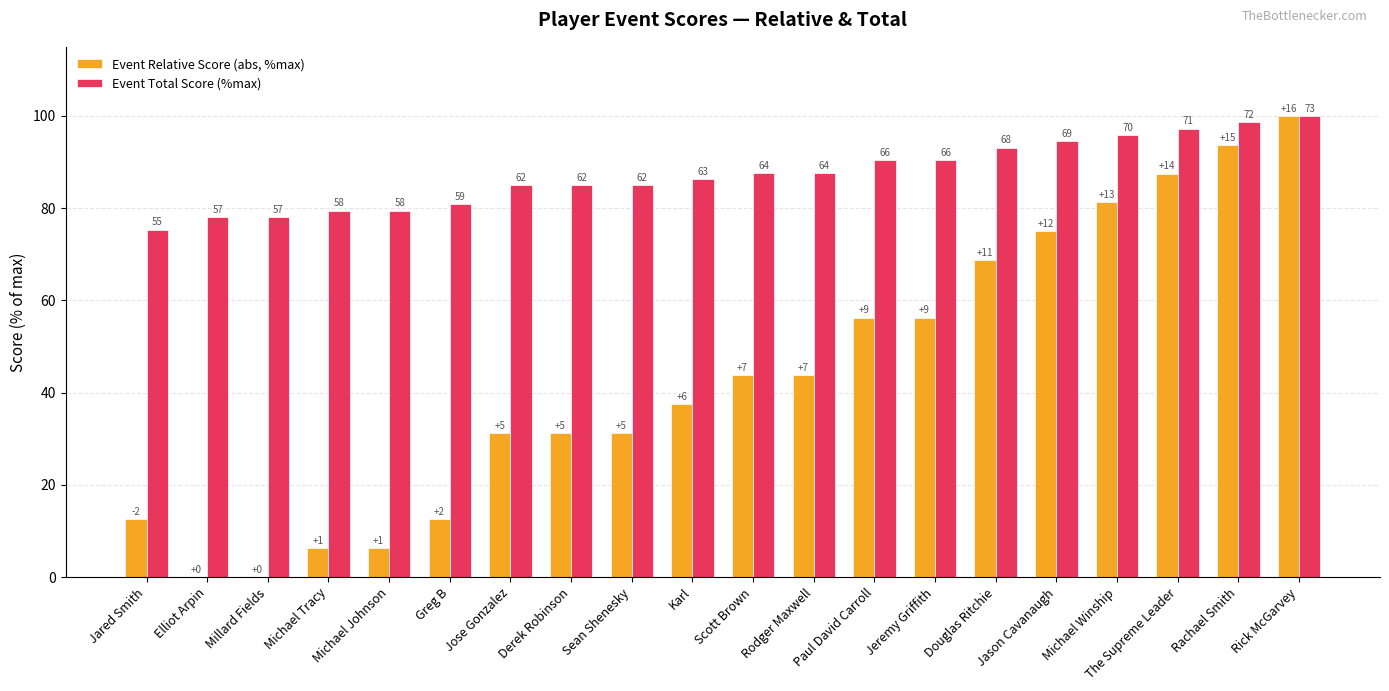

Which series changed the most between Derek Robinson and Jeremy Griffith?

Event Relative Score (abs, %max)